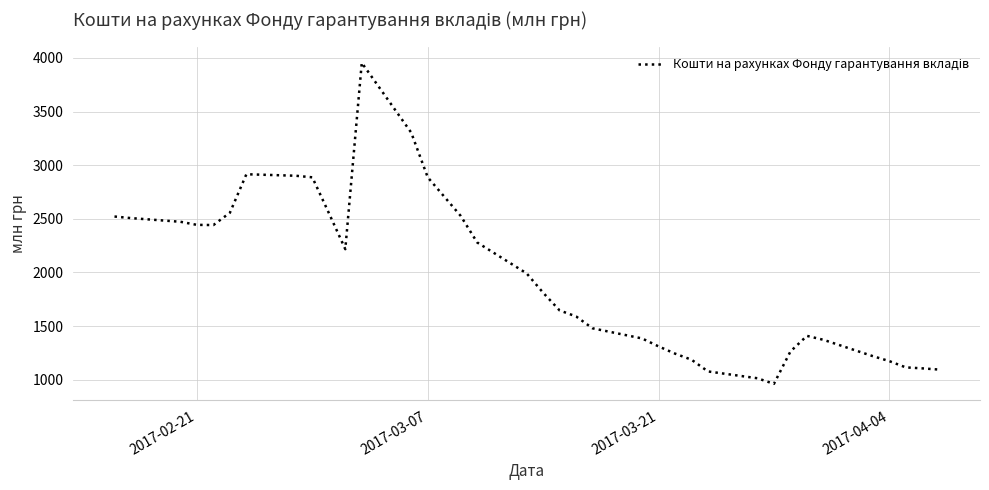

What is the minimum value shown in the chart?

960.5